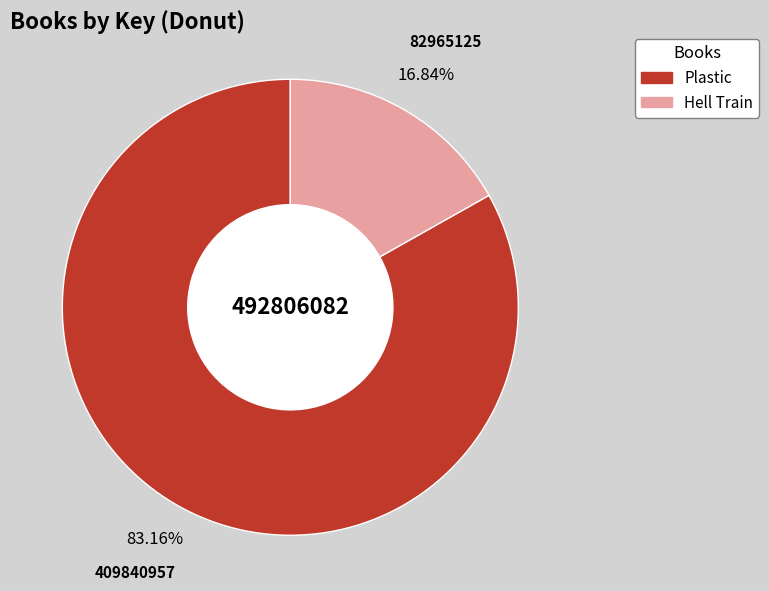

To the nearest percent, what portion does Hell Train represent?

17%